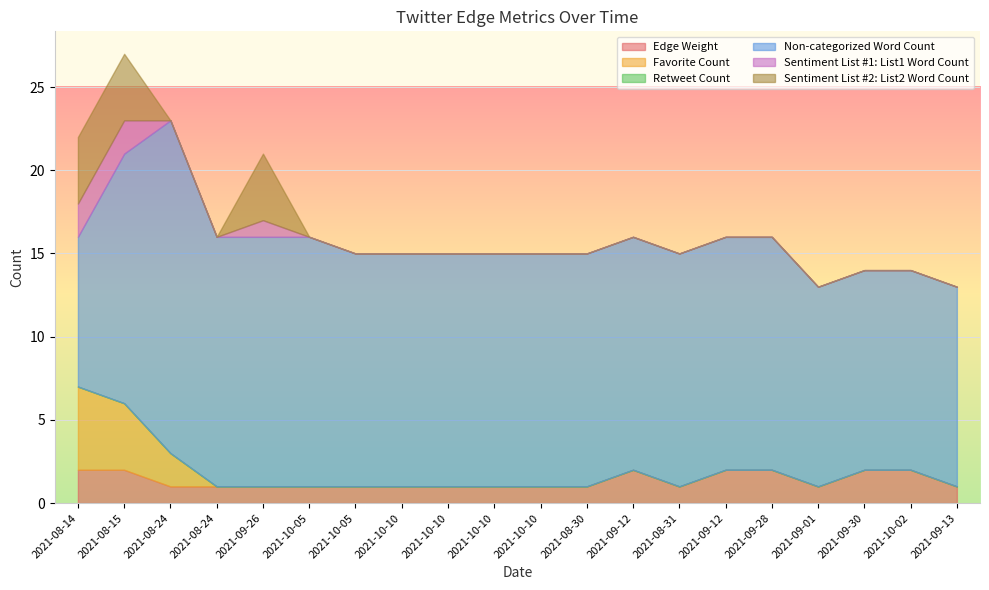

True or false: Sentiment List #1: List1 Word Count and Non-categorized Word Count intersect in this chart.

False